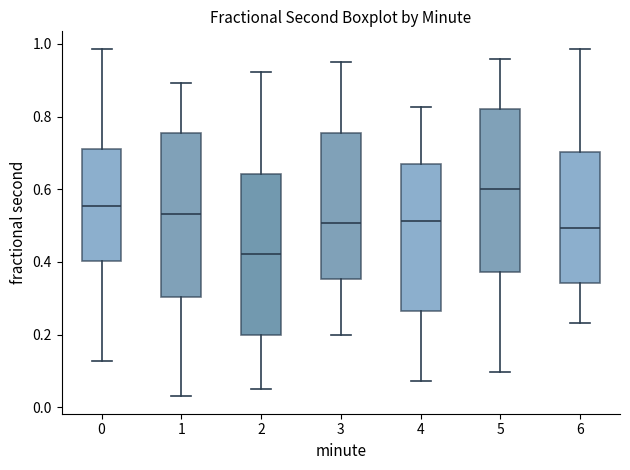

Reading left to right, transcribe this box plot: for each box, give where its median line is, the range the box spans, and where its two whiskers end, as read against the y-axis. The values are not printed on the chart, so give them approximately, as read against the axis.

0: median 0.56, box 0.40 to 0.72, whiskers 0.12 to 0.98
1: median 0.54, box 0.30 to 0.76, whiskers 0.04 to 0.90
2: median 0.42, box 0.20 to 0.64, whiskers 0.06 to 0.92
3: median 0.50, box 0.36 to 0.76, whiskers 0.20 to 0.96
4: median 0.52, box 0.26 to 0.68, whiskers 0.08 to 0.82
5: median 0.60, box 0.38 to 0.82, whiskers 0.10 to 0.96
6: median 0.50, box 0.34 to 0.70, whiskers 0.24 to 0.98